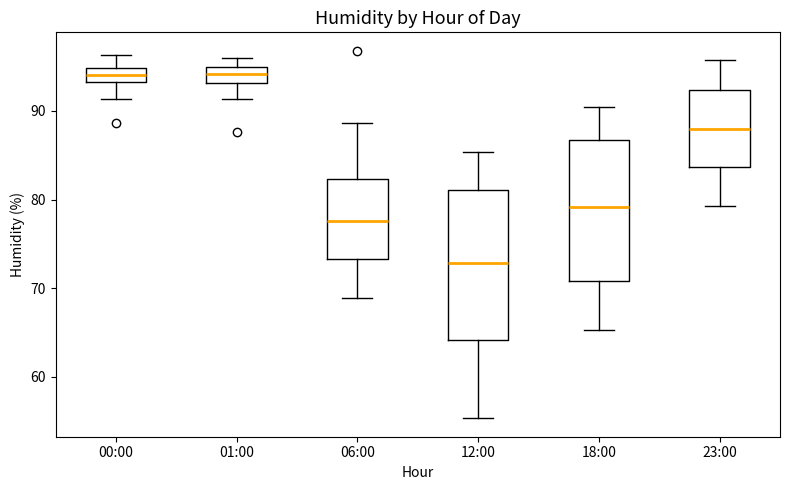

Reading left to right, read every box against the y-axis: the position of its median line, the range the box covers, and the ends of its whiskers. The values are not printed on the chart, so give them approximately, as read against the axis.

00:00: median 94, box 93 to 95, whiskers 91 to 96
01:00: median 94, box 93 to 95, whiskers 91 to 96
06:00: median 78, box 73 to 82, whiskers 69 to 89
12:00: median 73, box 64 to 81, whiskers 55 to 85
18:00: median 79, box 71 to 87, whiskers 65 to 91
23:00: median 88, box 84 to 92, whiskers 79 to 96